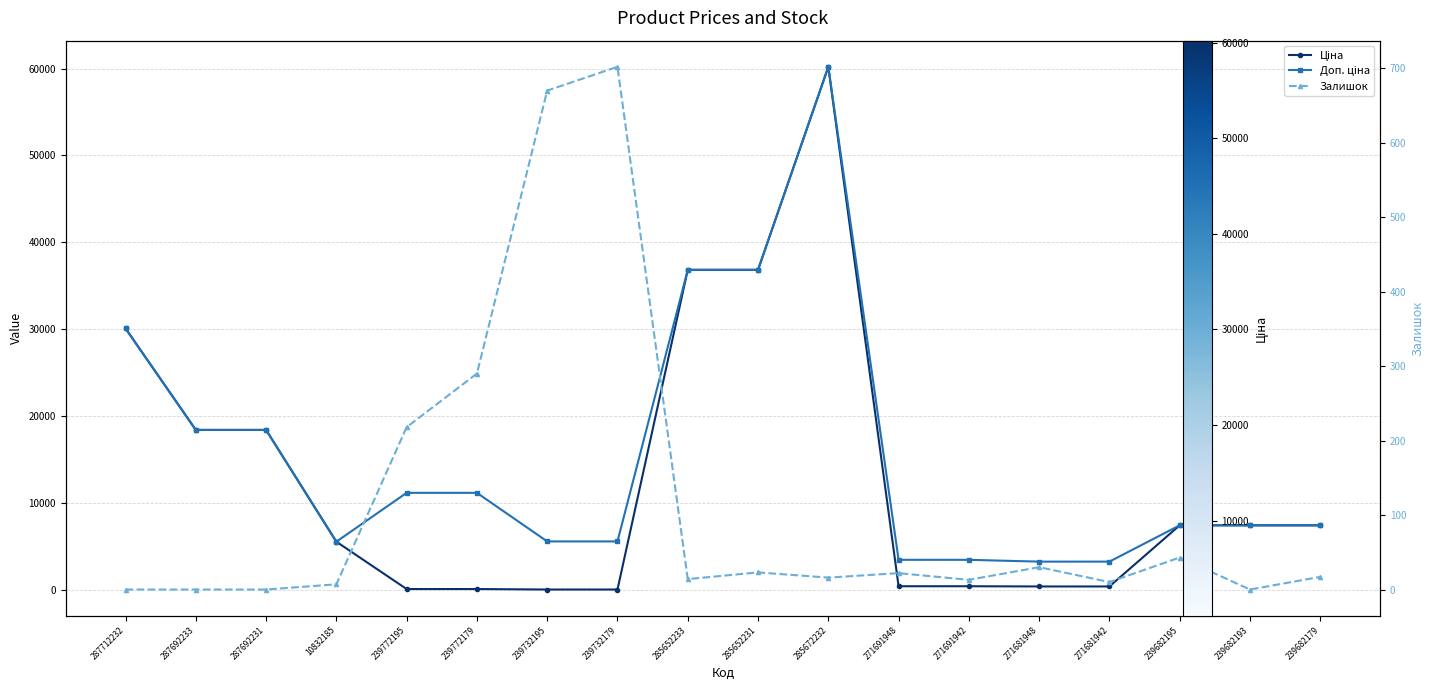

Which category has the highest value in the Ціна series?

285672232